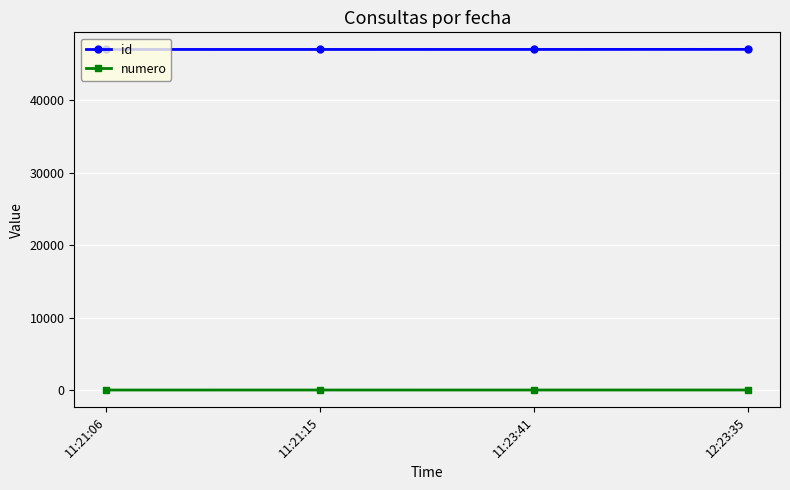

What is the lowest value of the id series?

46995